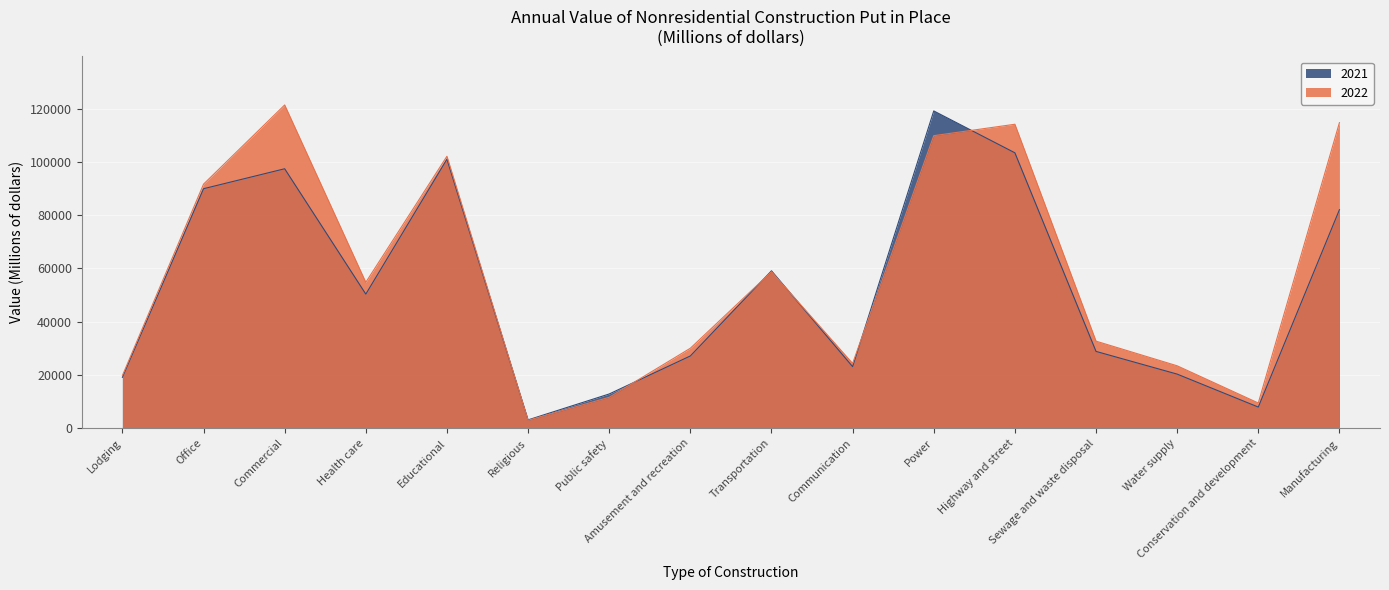

True or false: 2022 has a value of 9044 at Communication.

False